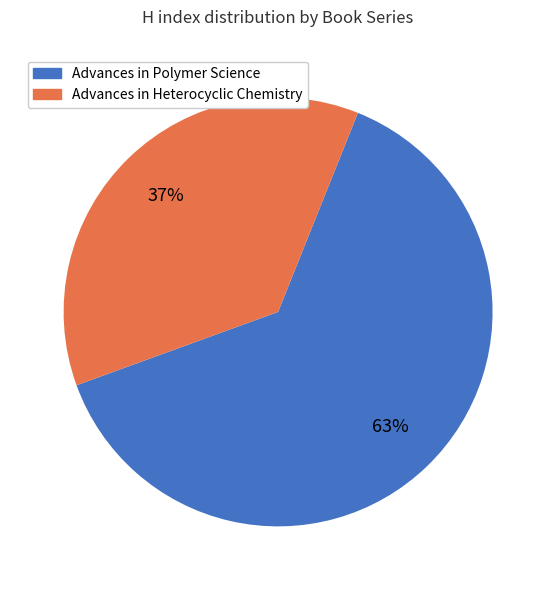

Combined, do Advances in Heterocyclic Chemistry and Advances in Polymer Science account for over 50%?

Yes